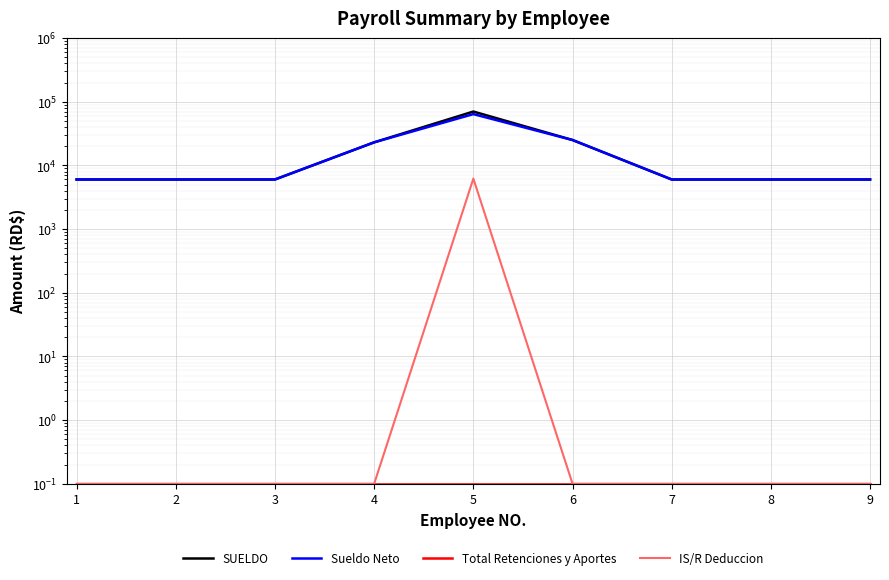

Is it true that SUELDO equals 6000.0 at 3?

True